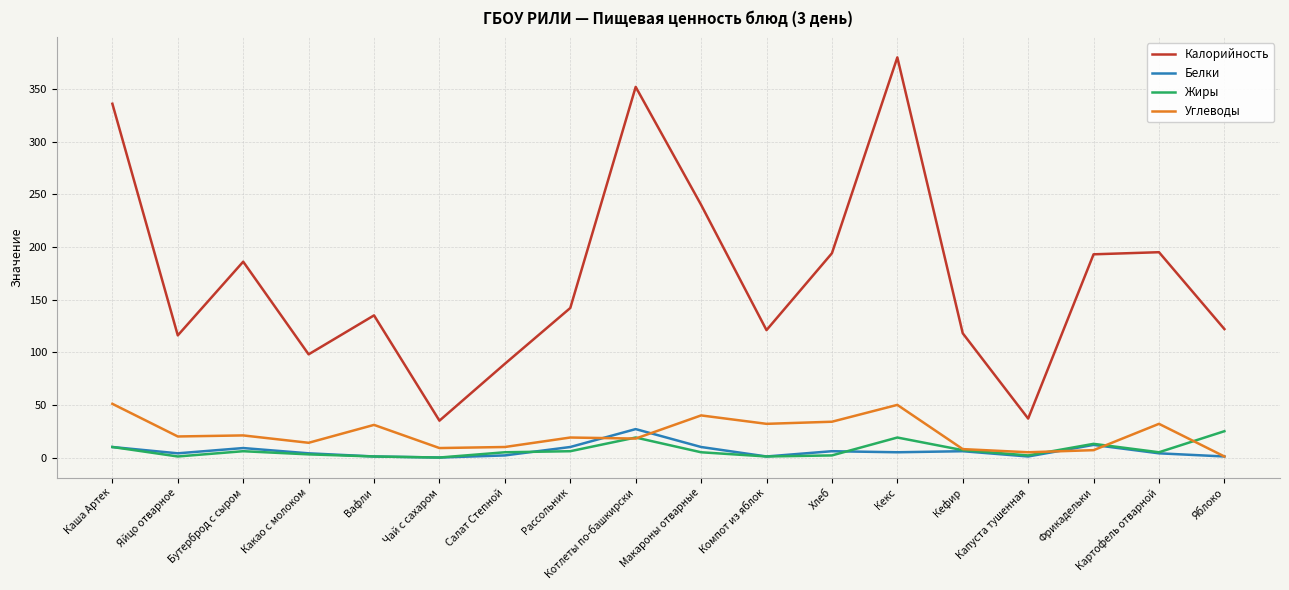

At which label does Белки first exceed 5?

Каша Артек